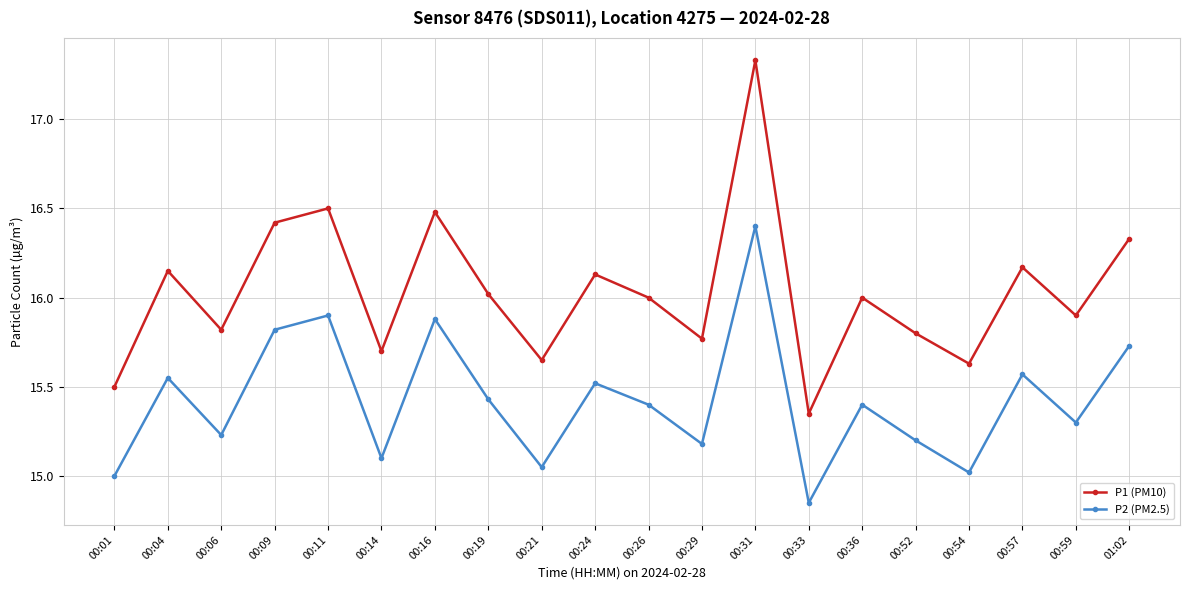

The P2 (PM2.5) series shows 20.3 at 00:29. True or false?

False